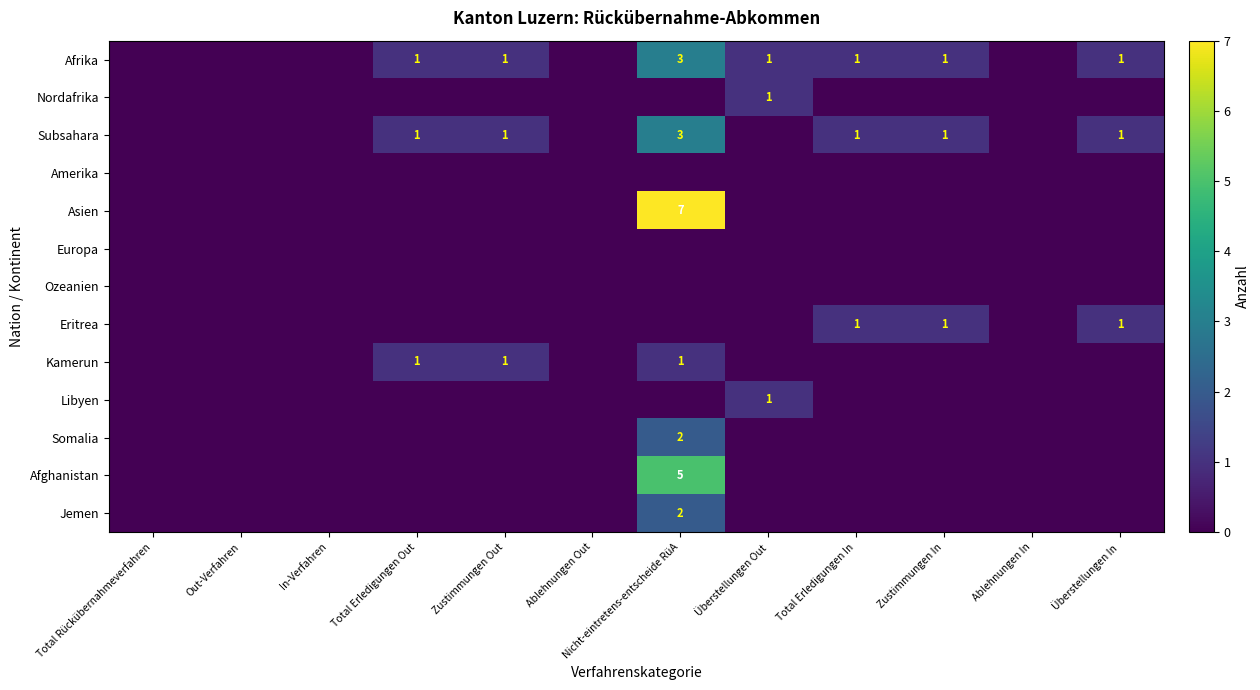

How many Jemen values are between 0 and 1?

11